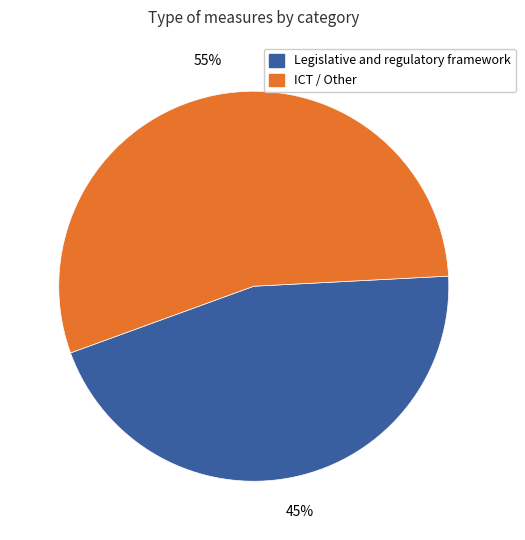

Is there a majority slice in this chart?

Yes